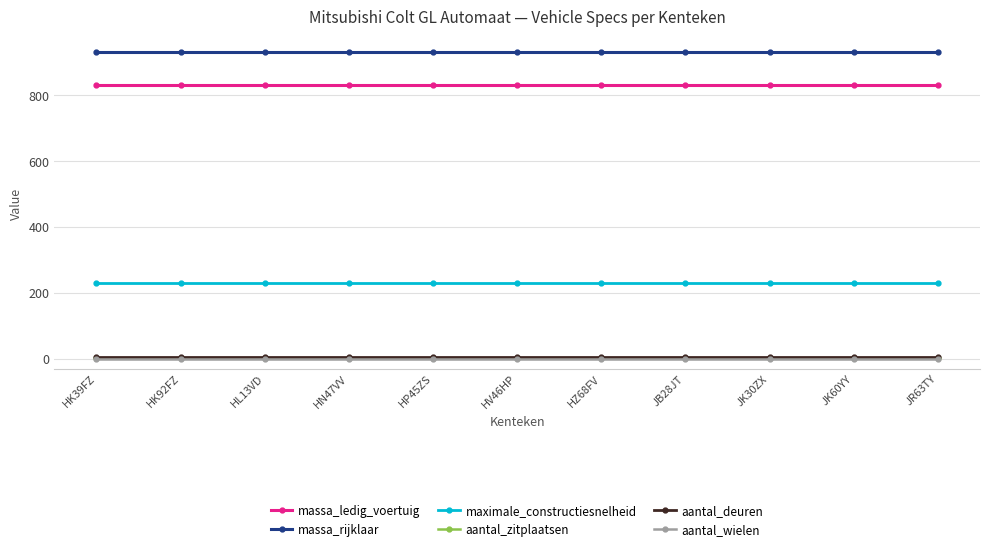

The value of massa_ledig_voertuig at HK92FZ is 1329. True or false?

False